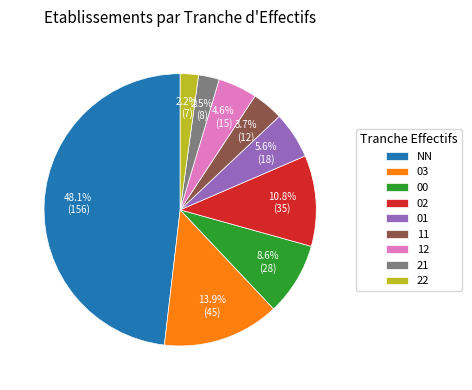

To the nearest percent, what is the difference between the 02 and 00 slice percentages?

2%